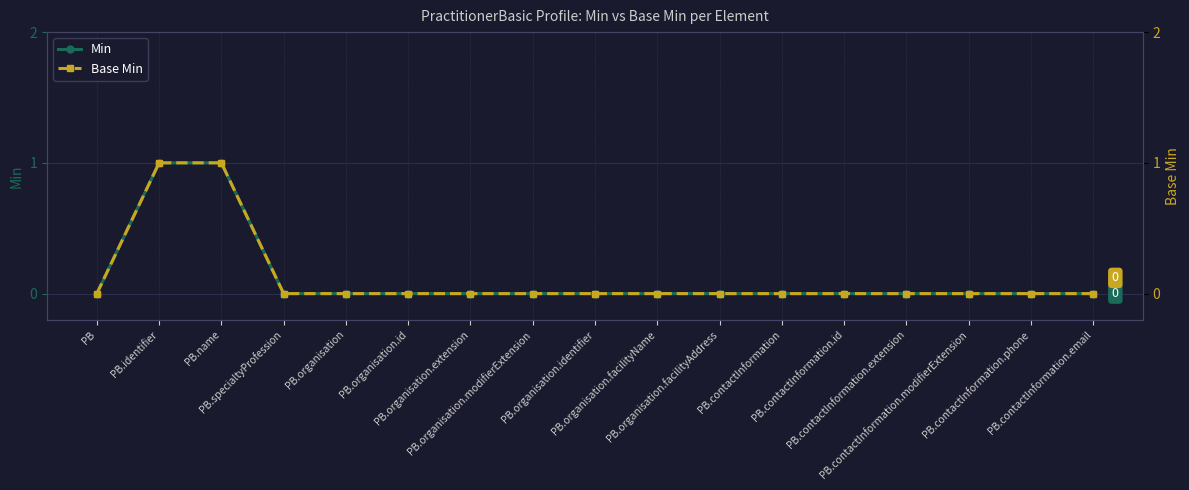

How many Min values are between 0 and 1?

17